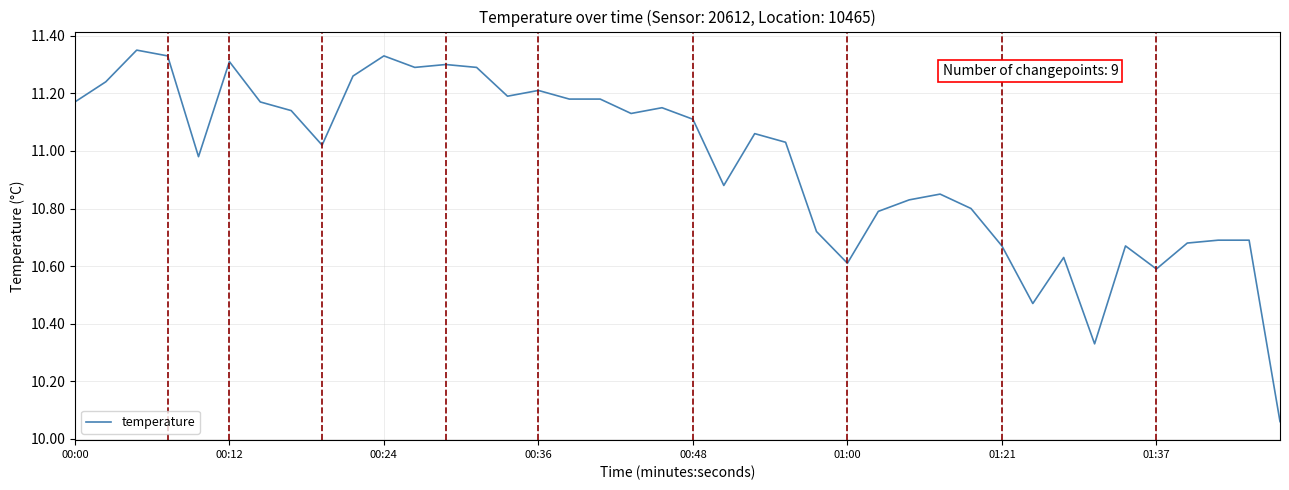

What is the difference between the maximum and minimum values?

1.3